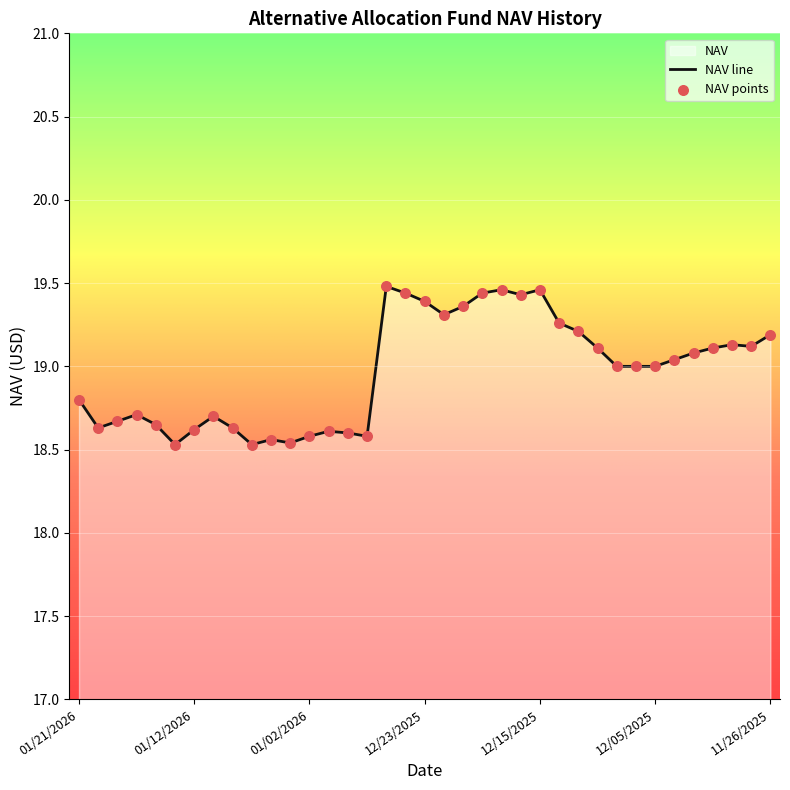

What is the change in value from 01/14/2026 to 11/26/2025?

+0.5